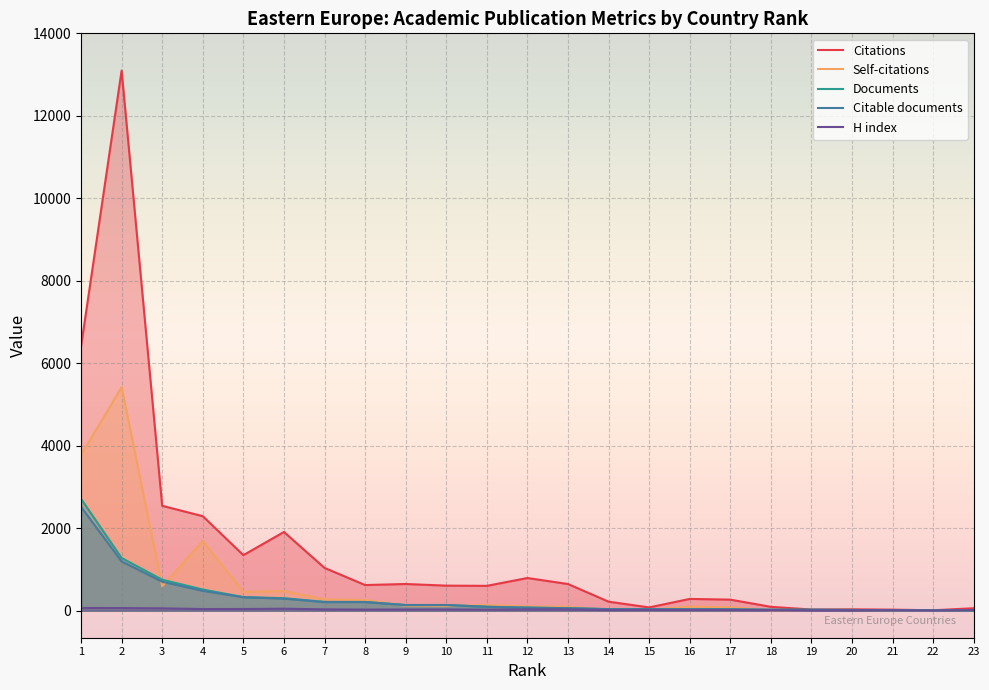

How many lines are shown in the chart?

5